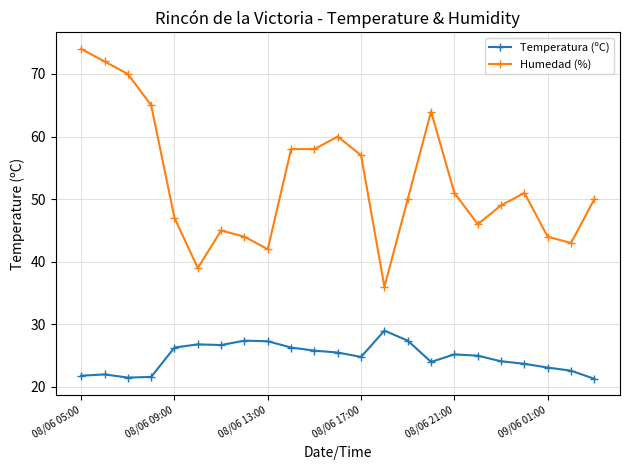

True or false: Humedad (%) and Temperatura (ºC) cross at least once.

False